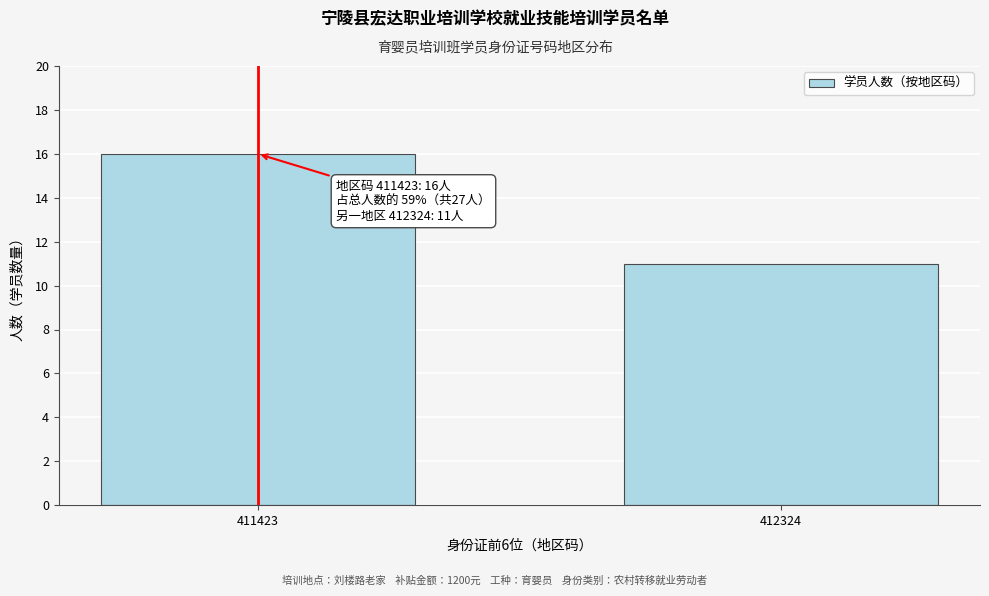

Reading left to right, list all the values displayed in this chart.

411423=16	412324=11